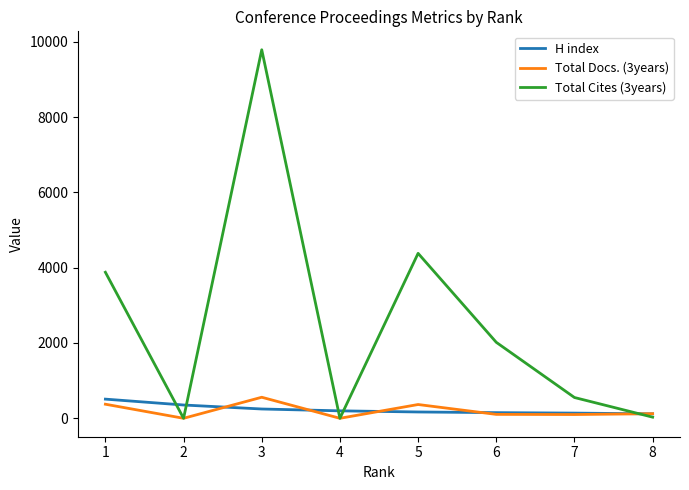

At which category is the sum across all series the highest?

3